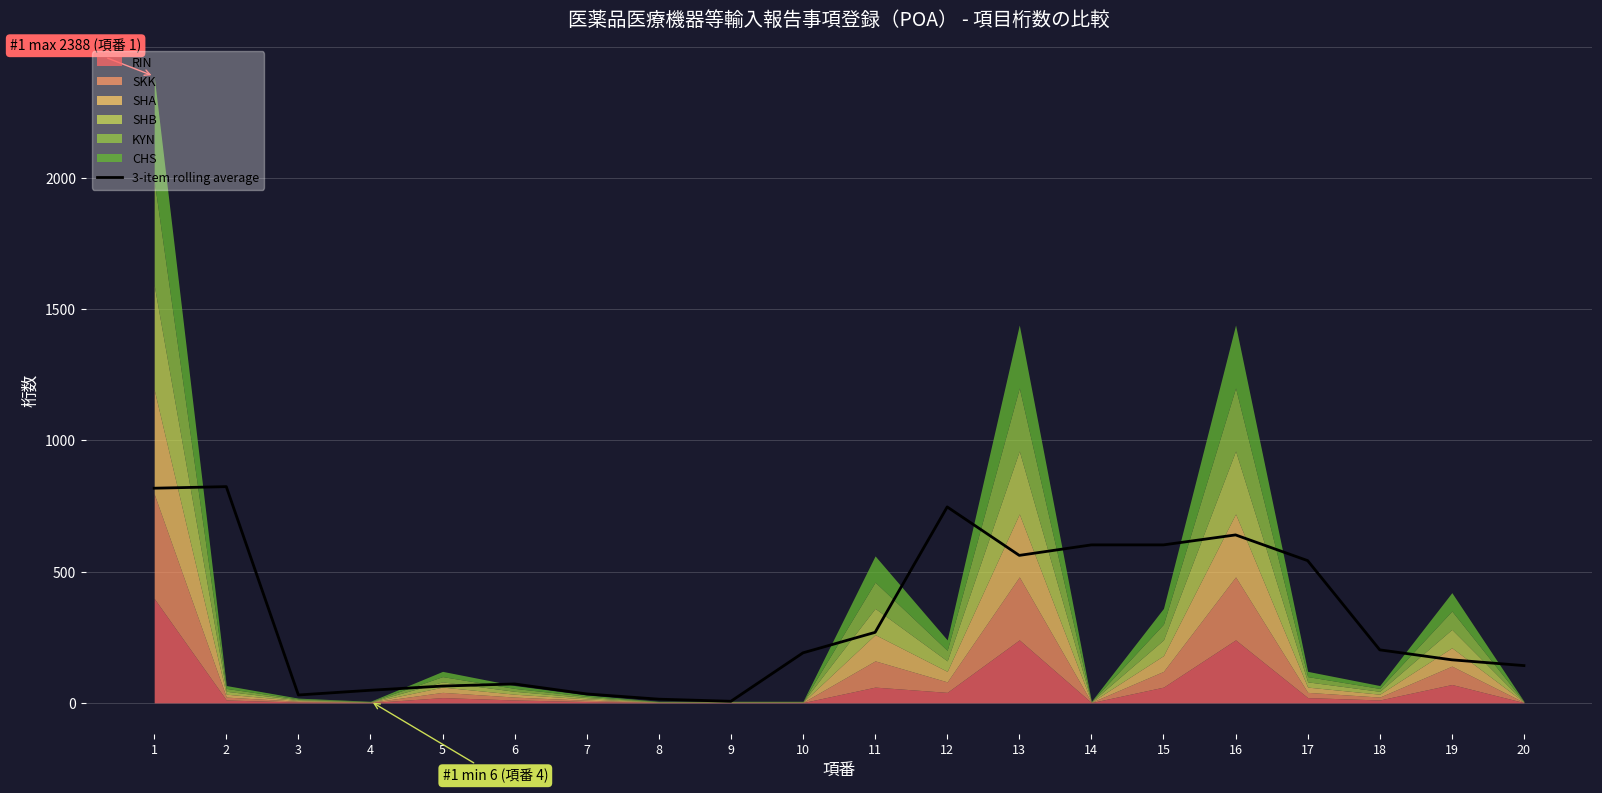

How many interior local peaks (higher than both neighbors) does the data have?

4